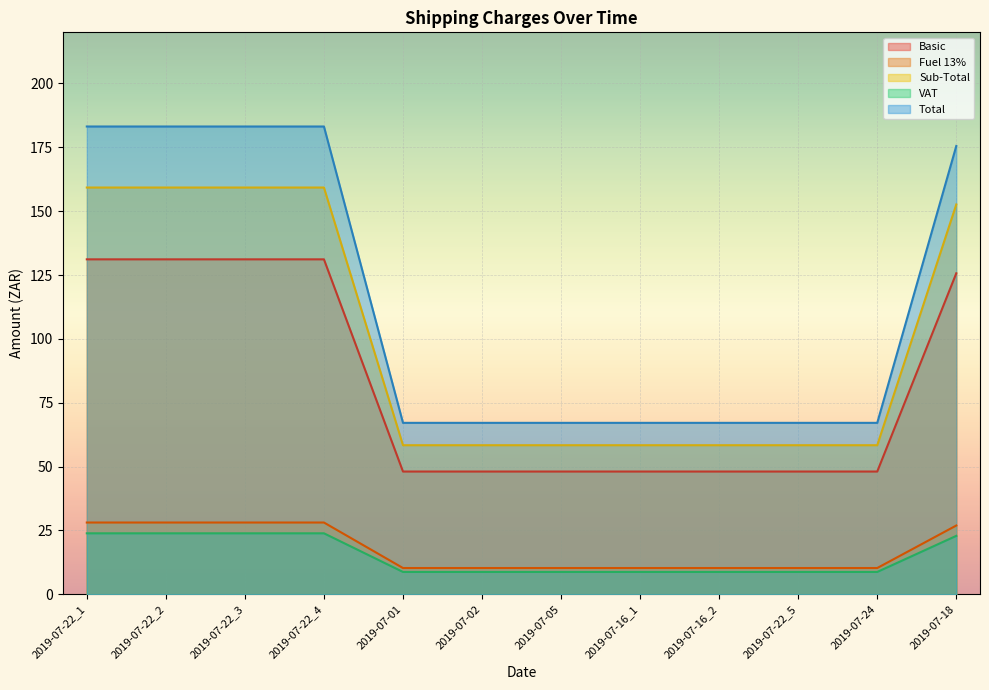

What is the difference between the second highest and minimum values in the Fuel 13% series?

17.8